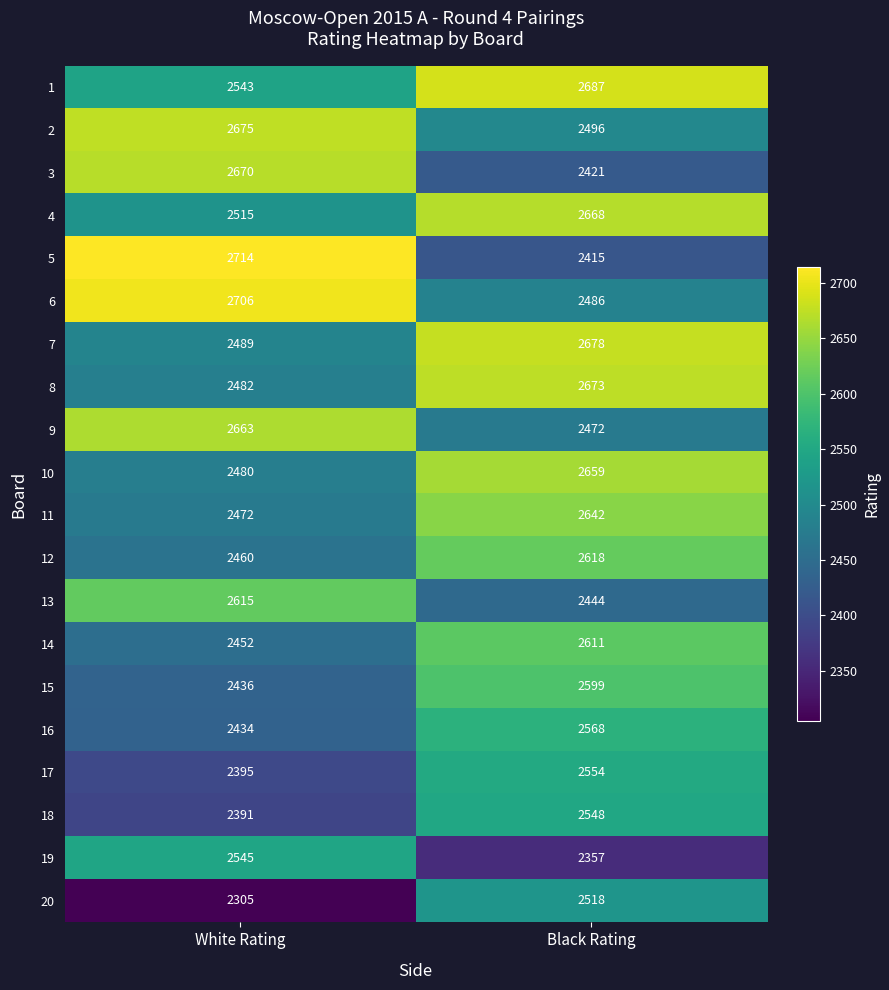

Which series changed the most between White Rating and Black Rating?

5